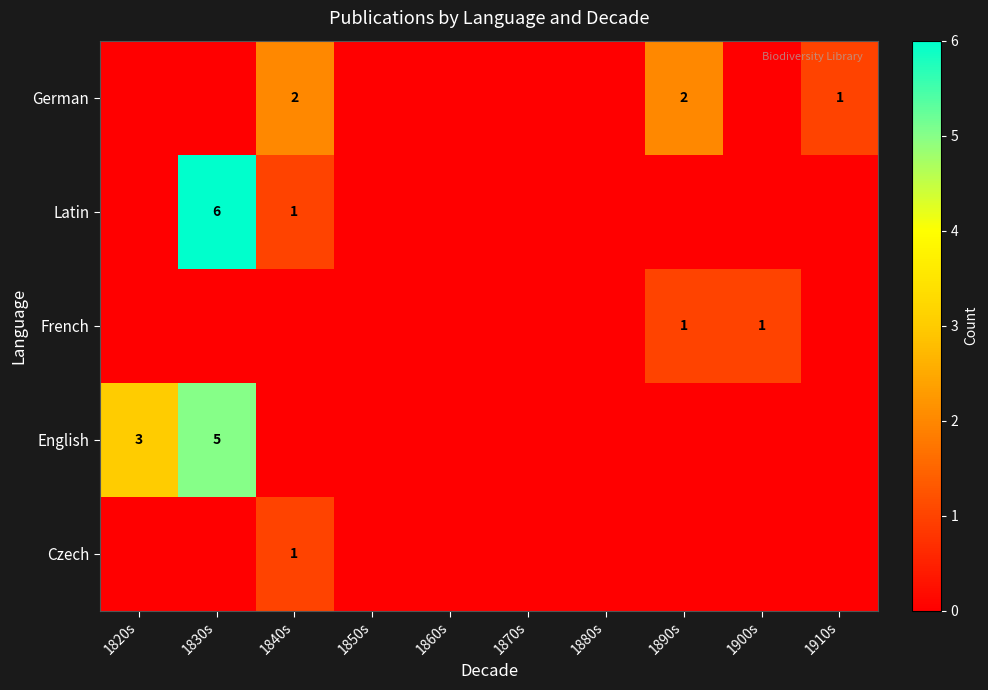

True or false: English has a value of 5 at 1830s.

True